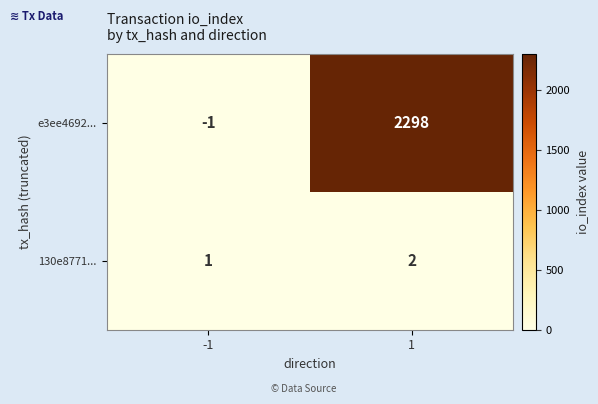

What is the difference between the e3ee4692... values at 1 and -1?

2299